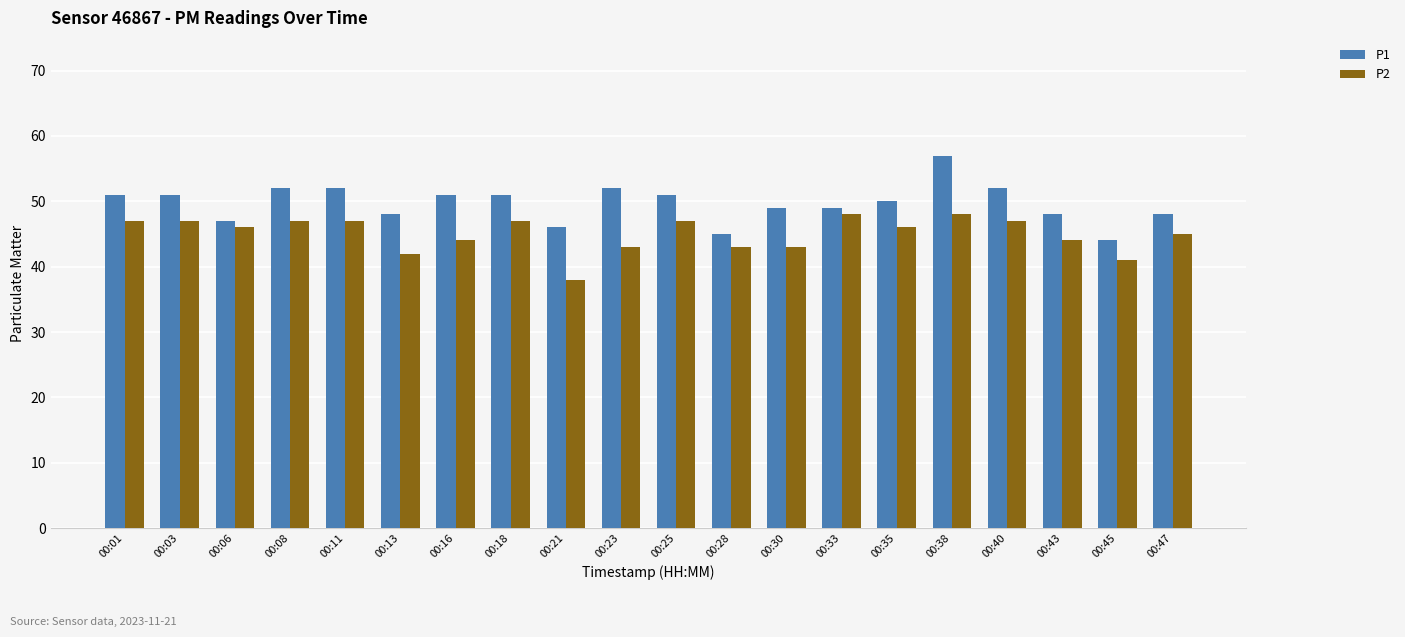

Reading left to right, list all the values displayed in this chart.

P1: 00:01=51	00:03=51	00:06=47	00:08=52	00:11=52	00:13=48	00:16=51	00:18=51	00:21=46	00:23=52	00:25=51	00:28=45	00:30=49	00:33=49	00:35=50	00:38=57	00:40=52	00:43=48	00:45=44	00:47=48
P2: 00:01=47	00:03=47	00:06=46	00:08=47	00:11=47	00:13=42	00:16=44	00:18=47	00:21=38	00:23=43	00:25=47	00:28=43	00:30=43	00:33=48	00:35=46	00:38=48	00:40=47	00:43=44	00:45=41	00:47=45